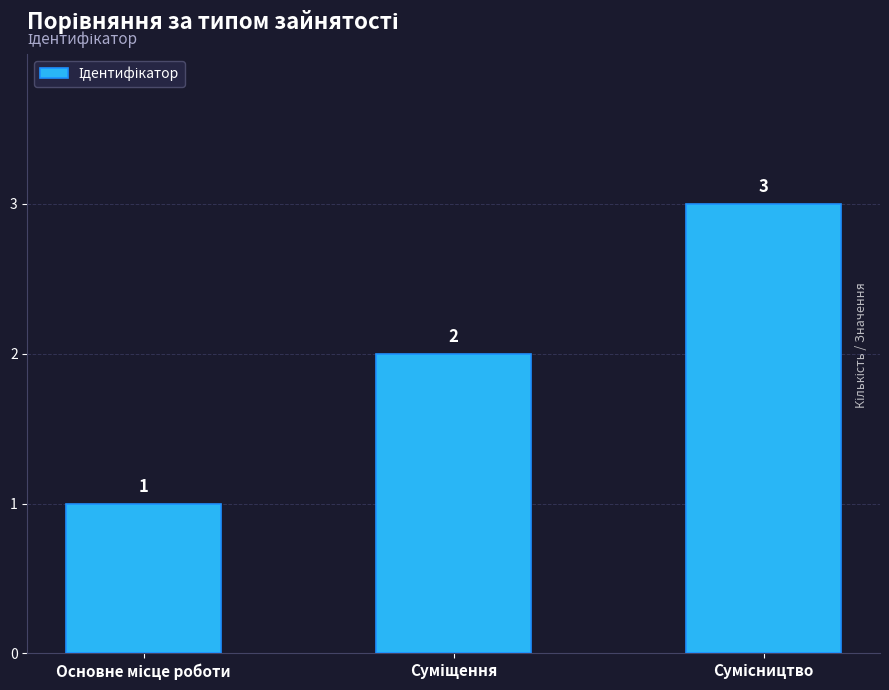

What is the greatest value displayed?

3